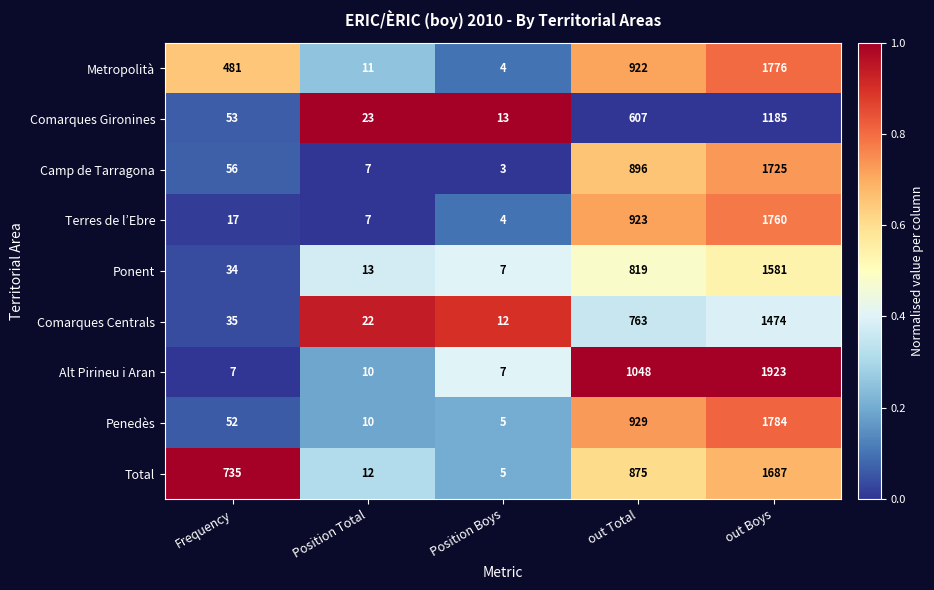

How many categories are shown in the chart?

5